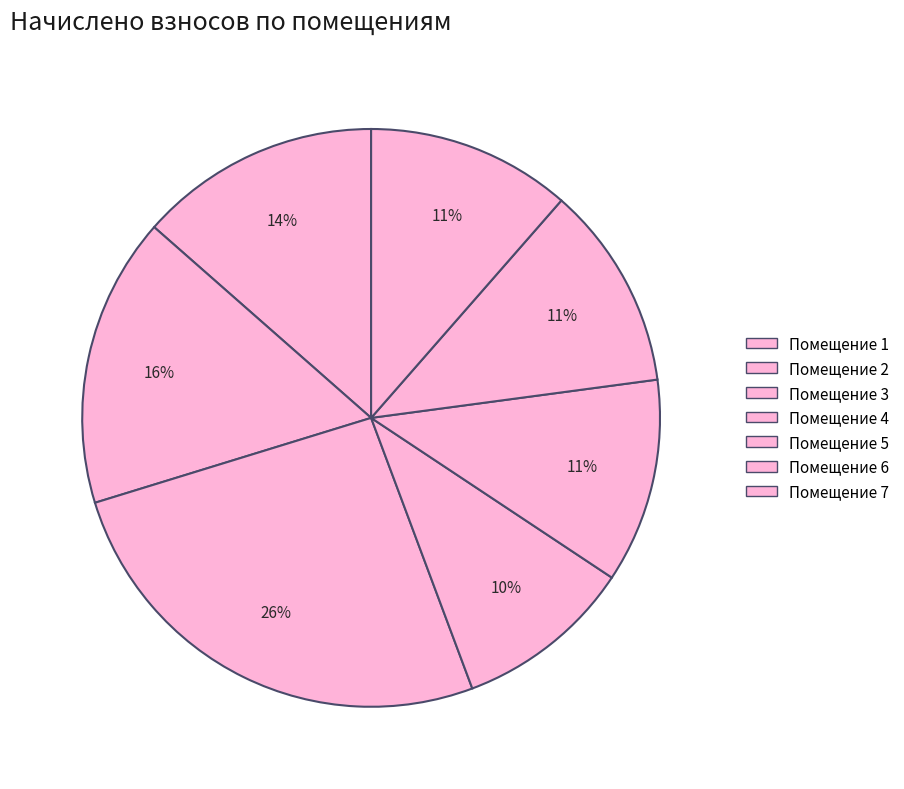

Is there a majority slice in this chart?

No